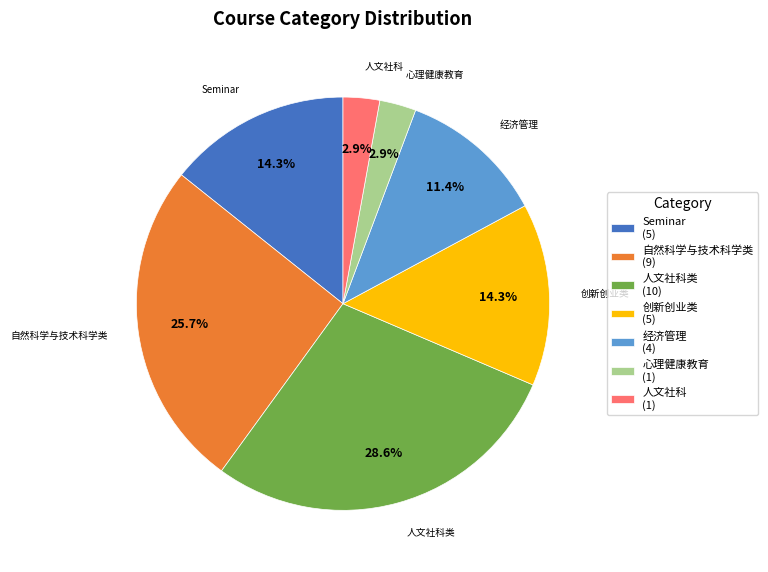

Between 创新创业类 (5) and 人文社科类 (10), which is larger?

人文社科类 (10)